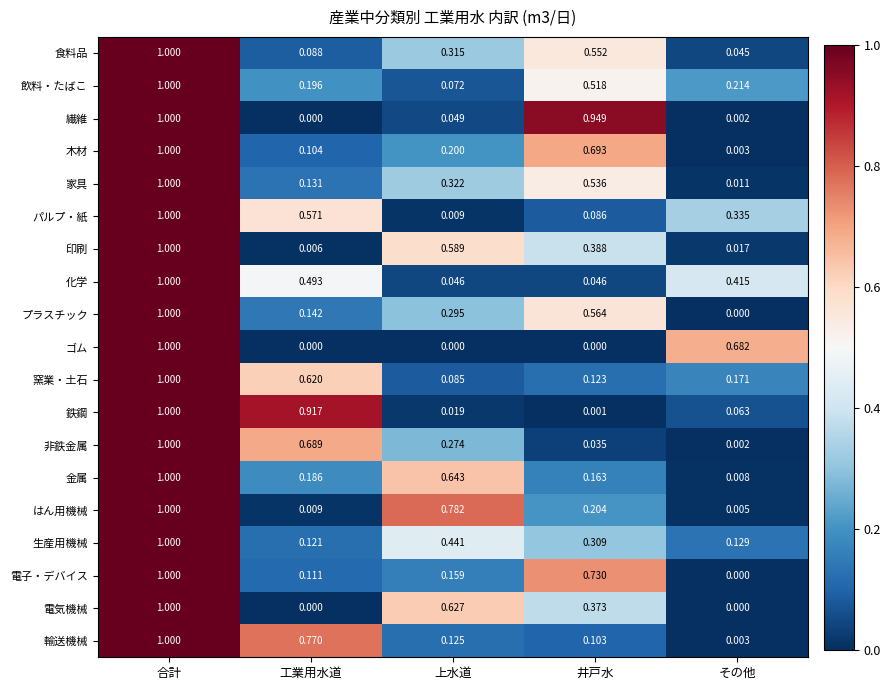

Is the value of プラスチック at 工業用水道 greater than the value of 電子・デバイス at 井戸水?

No